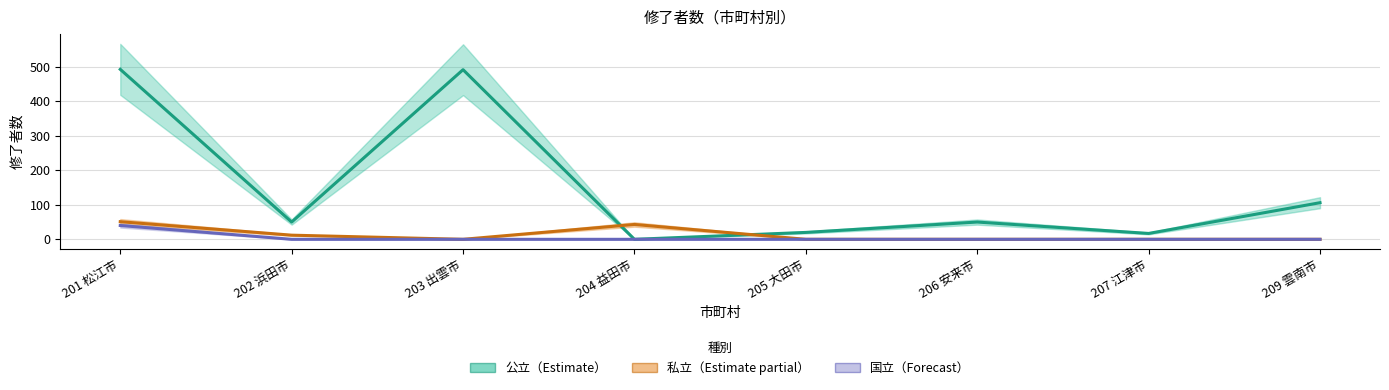

What is the value of the 私立 point at the 1st from the left?

51